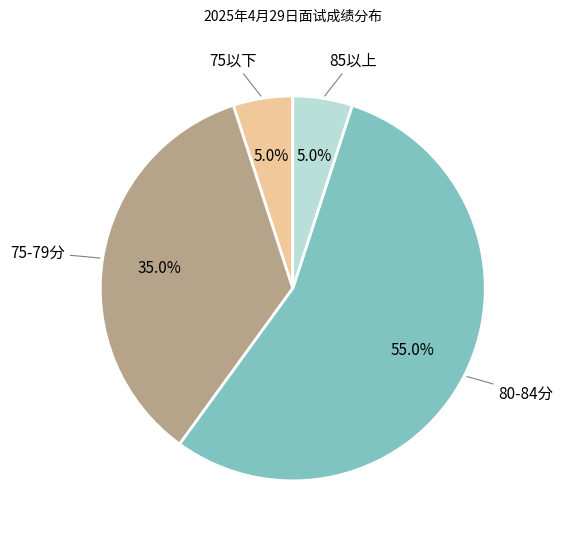

Is there a majority slice in this chart?

Yes